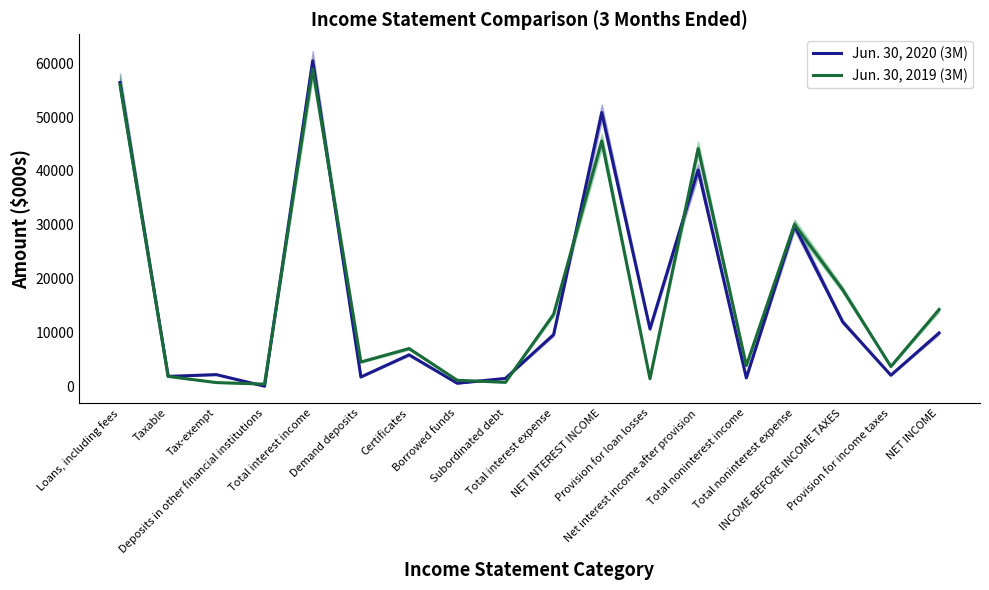

What are all the series names shown in the legend?

Jun. 30, 2020 (3M), Jun. 30, 2019 (3M)